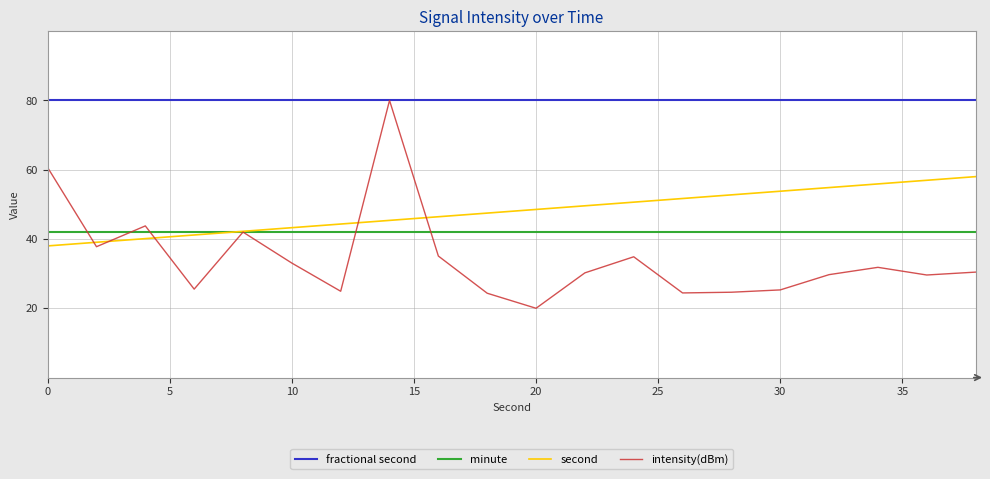

Which series ends up on top after the final intersection of minute and second?

second